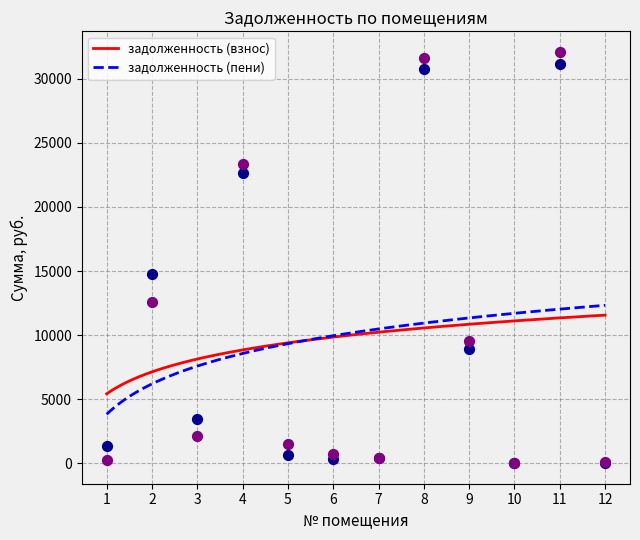

What are all the series names shown in the legend?

задолженность (взнос), задолженность (пени)